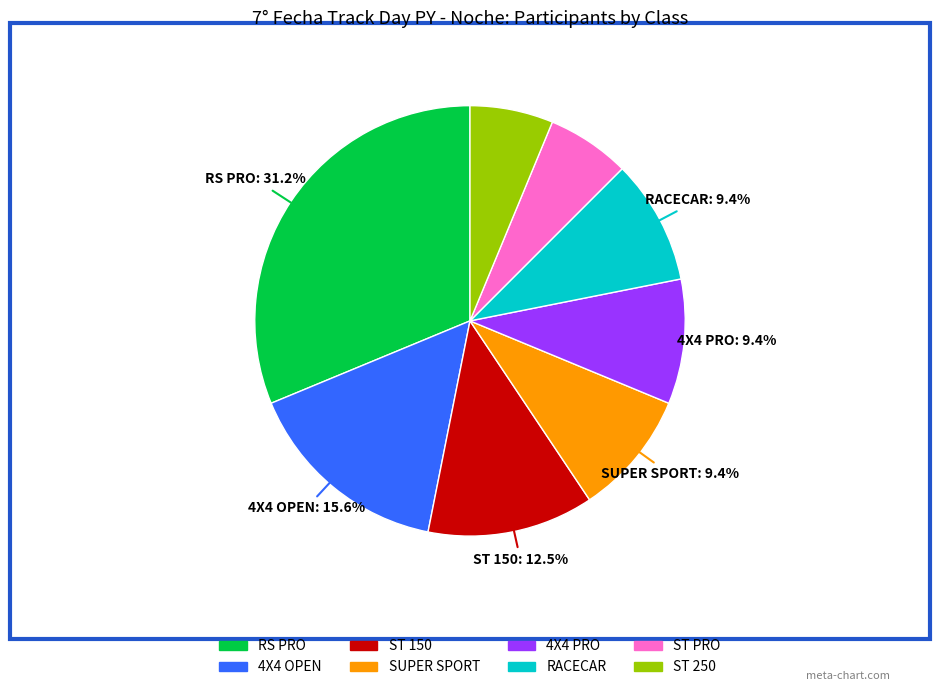

Is there a majority slice in this chart?

No